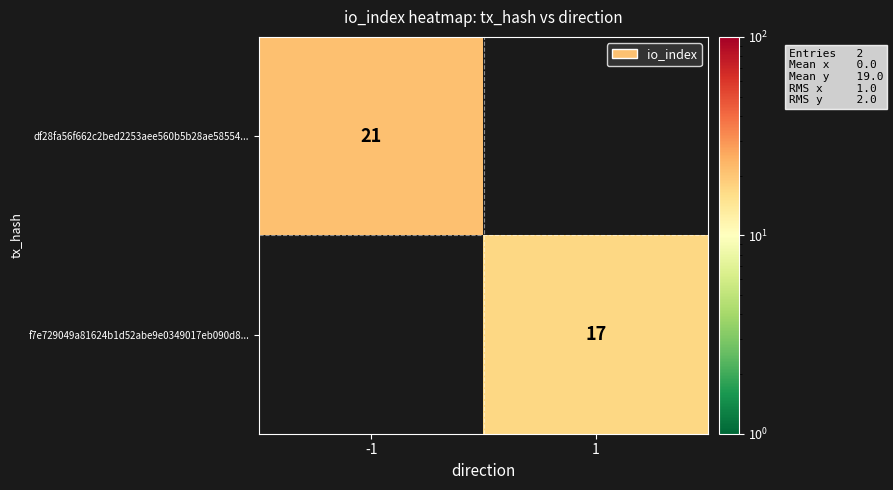

The value of df28fa56f662c2bed2253aee560b5b28ae58554... at -1 is 34. True or false?

False